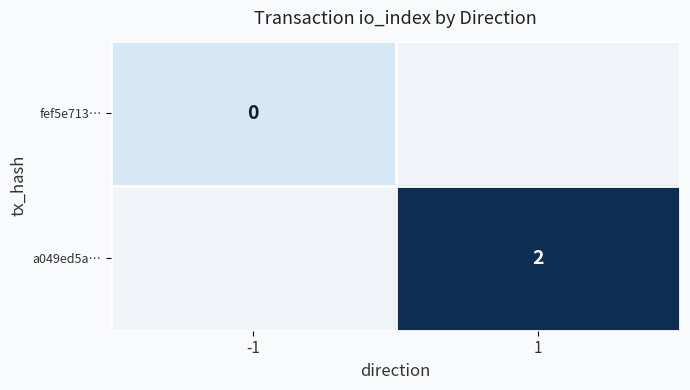

The value of fef5e713… at -1 is 0.0. True or false?

True